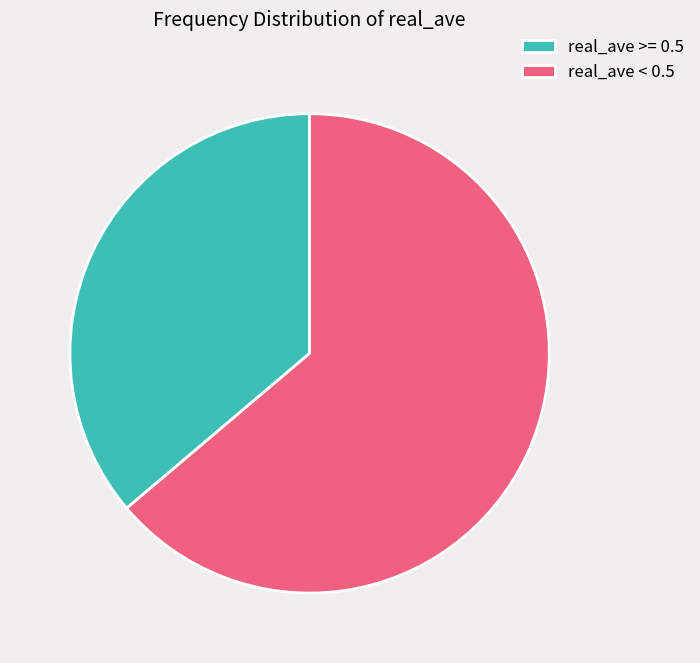

Rank the categories by value from highest to lowest.

real_ave < 0.5, real_ave >= 0.5